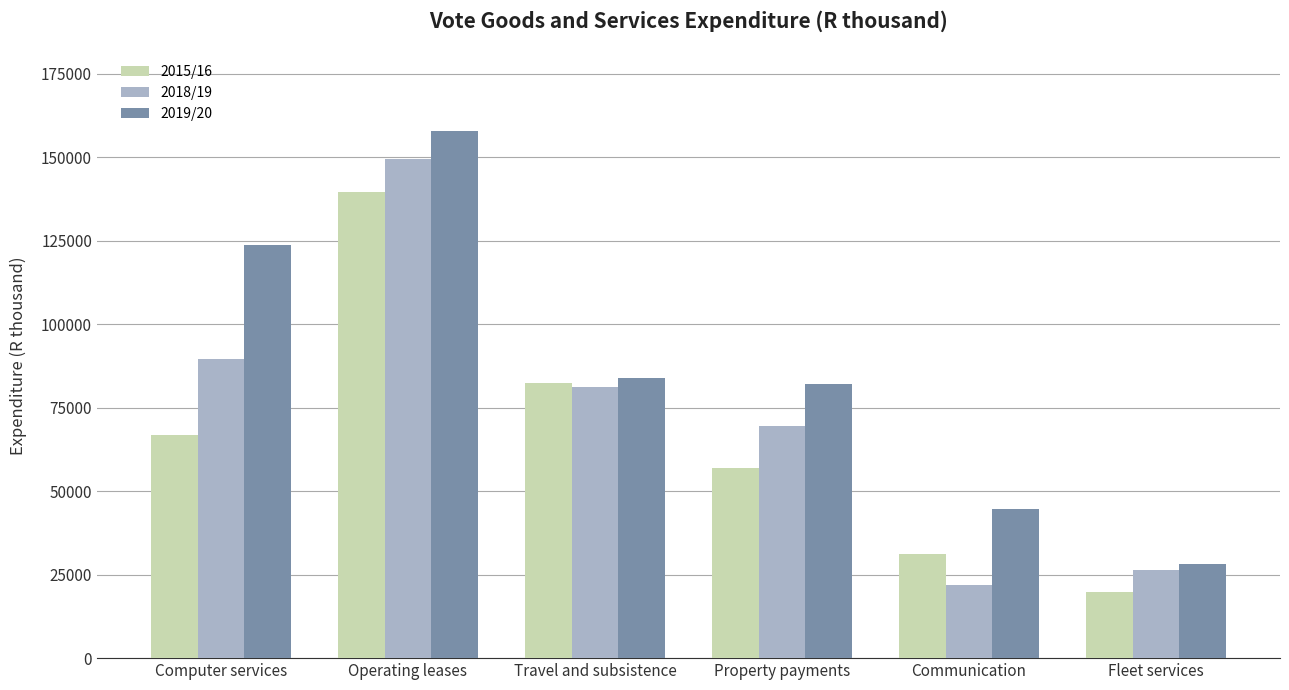

What value does the 2015/16 series have at Fleet services, to the nearest 10?

19800